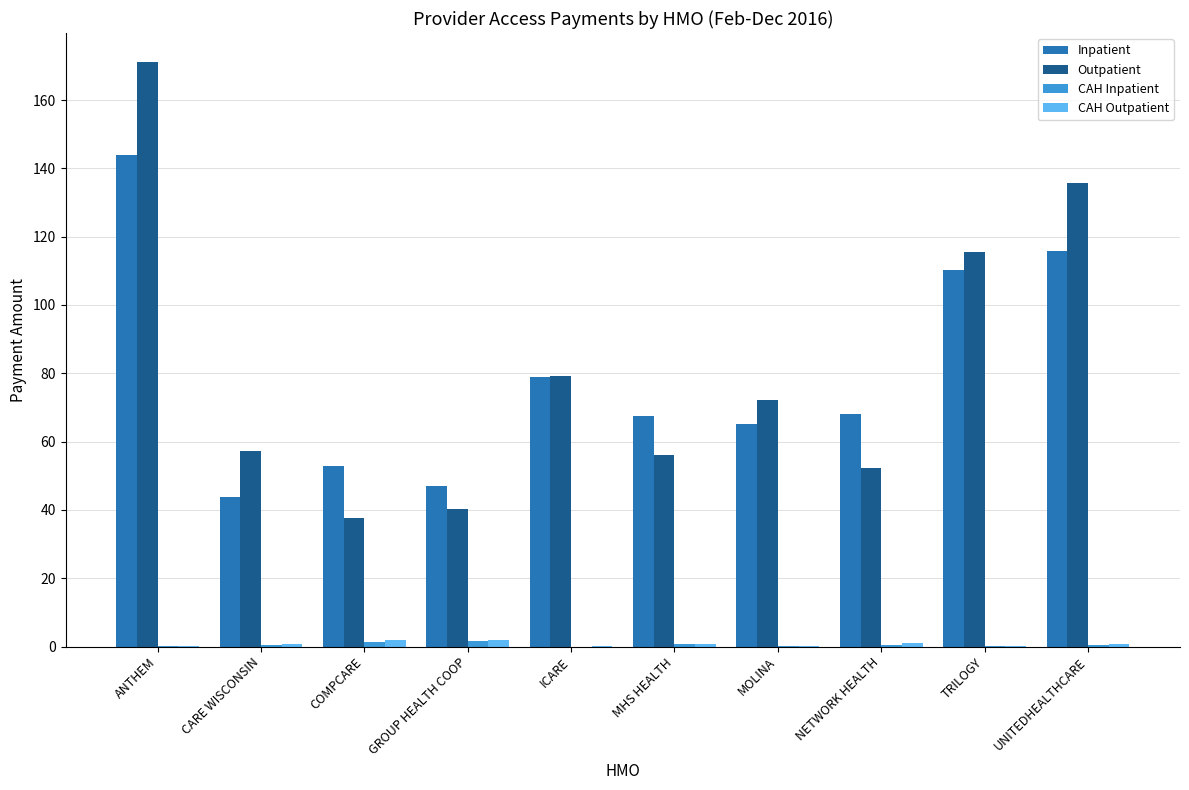

The value of Outpatient at TRILOGY is 39.1. True or false?

False